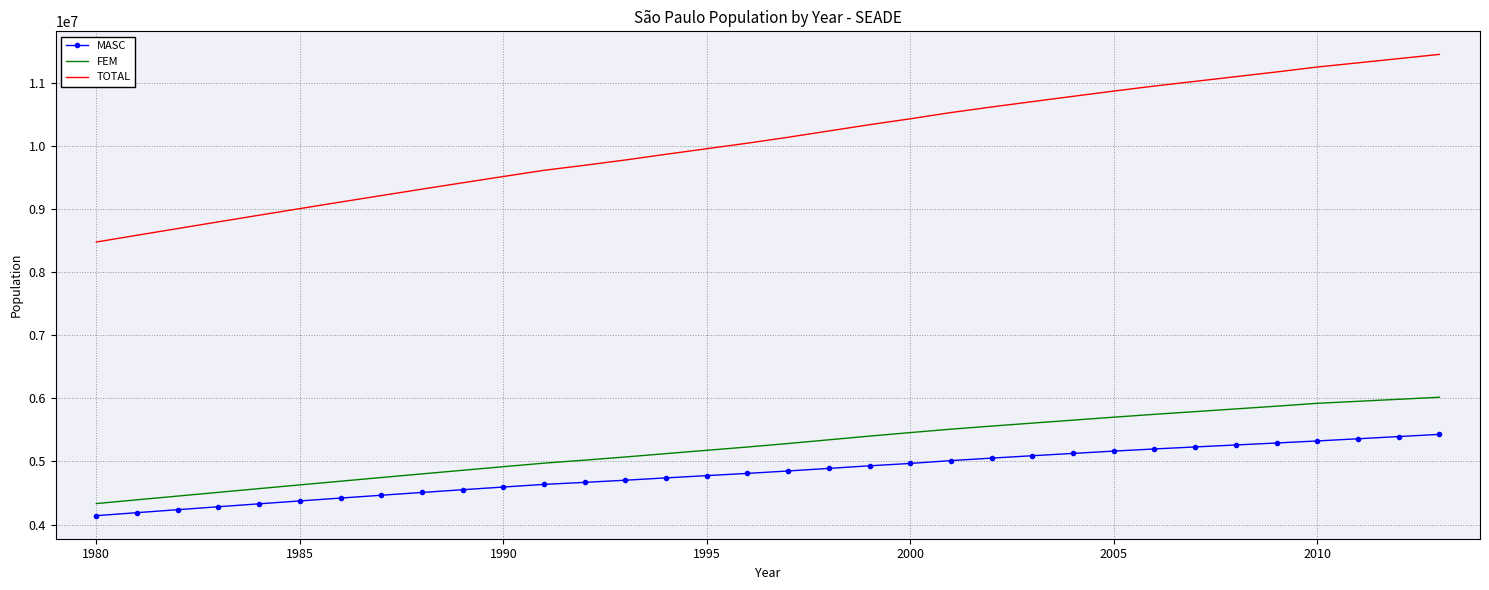

What is the average value of the TOTAL series?

10063448